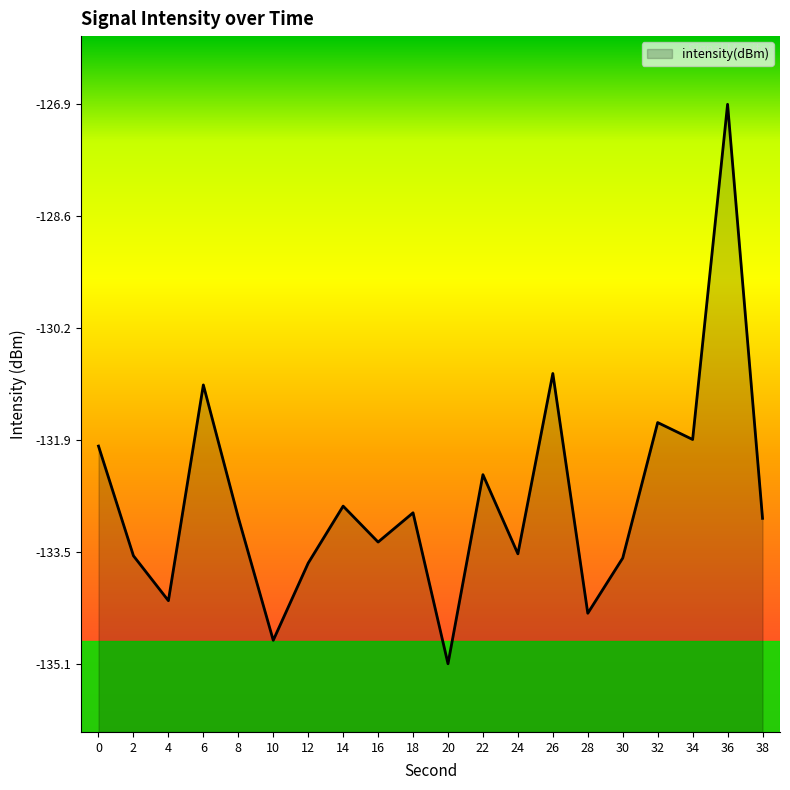

What is the change in value from 22 to 38?

-0.6